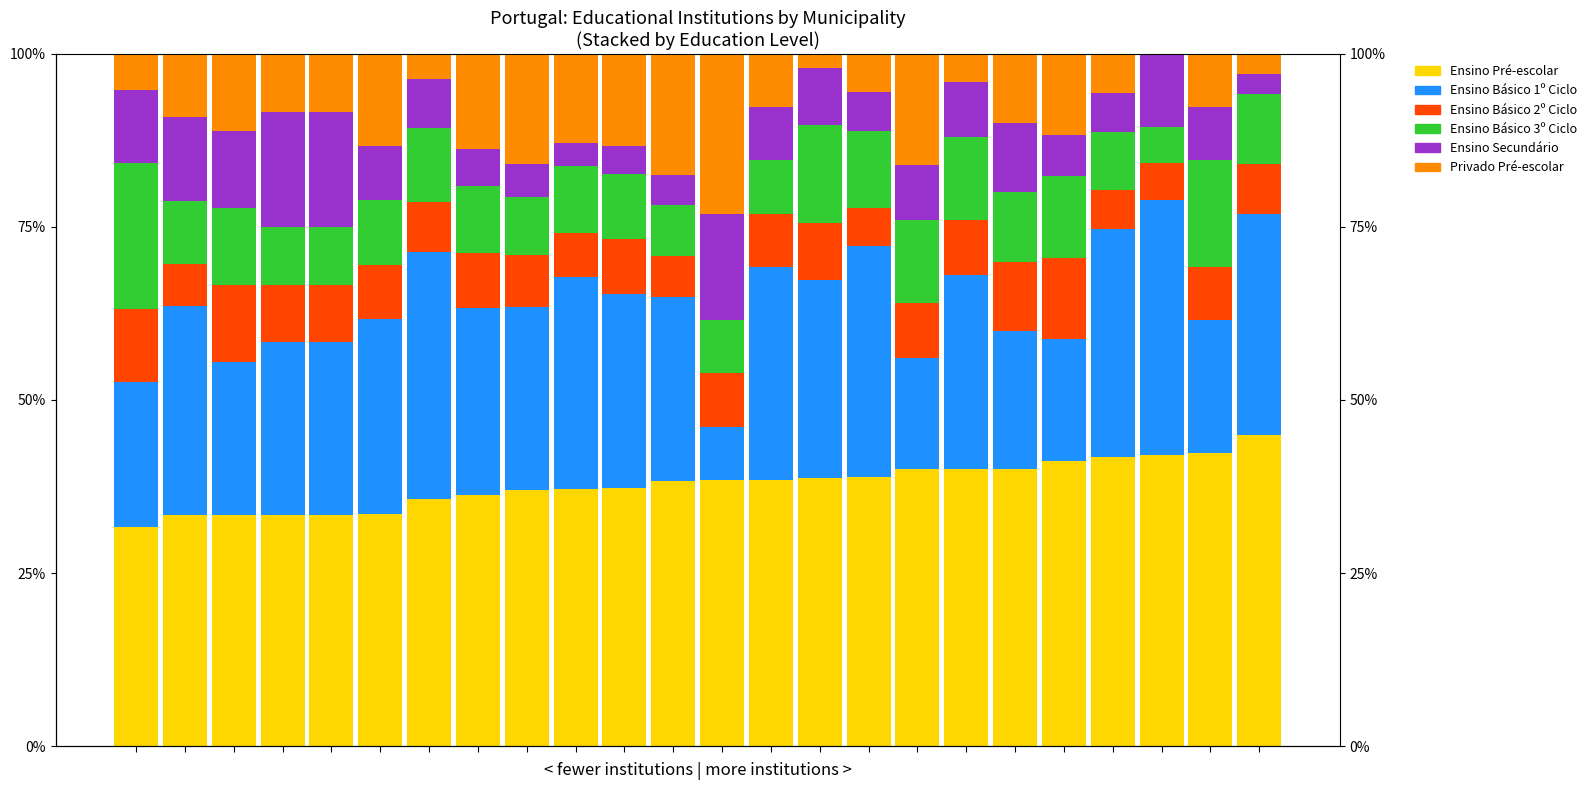

Which series has the widest spread of values?

Ensino Básico 1º Ciclo